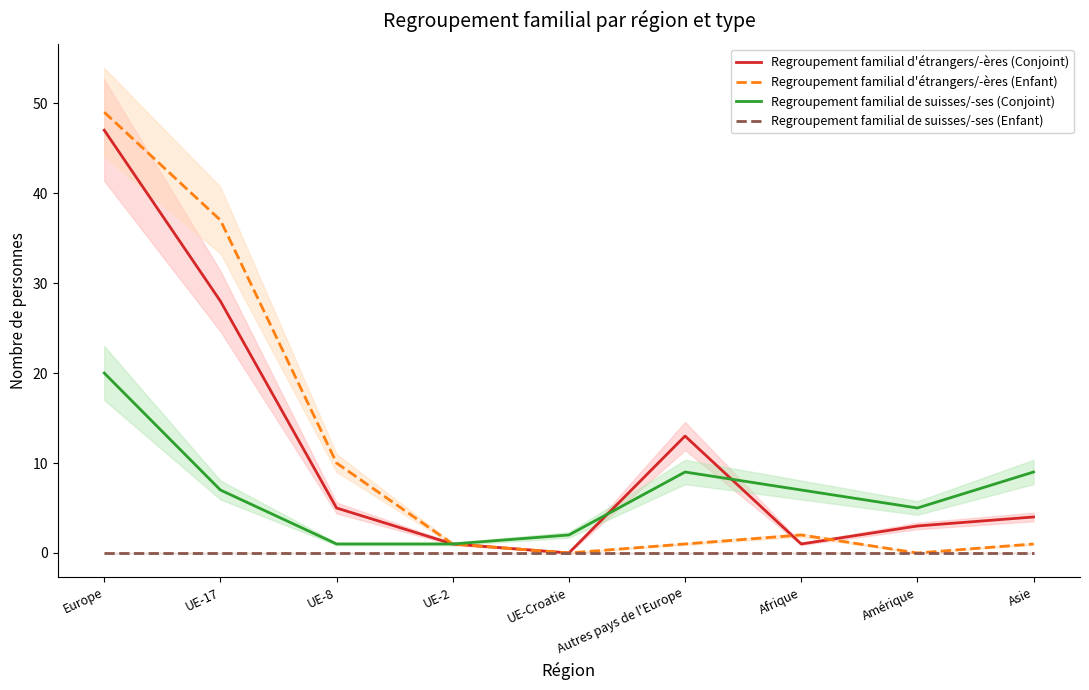

Rank the categories by Regroupement familial d'étrangers/-ères (Enfant) value from highest to lowest.

Europe, UE-17, UE-8, Afrique, UE-2, Autres pays de l'Europe, Asie, UE-Croatie, Amérique